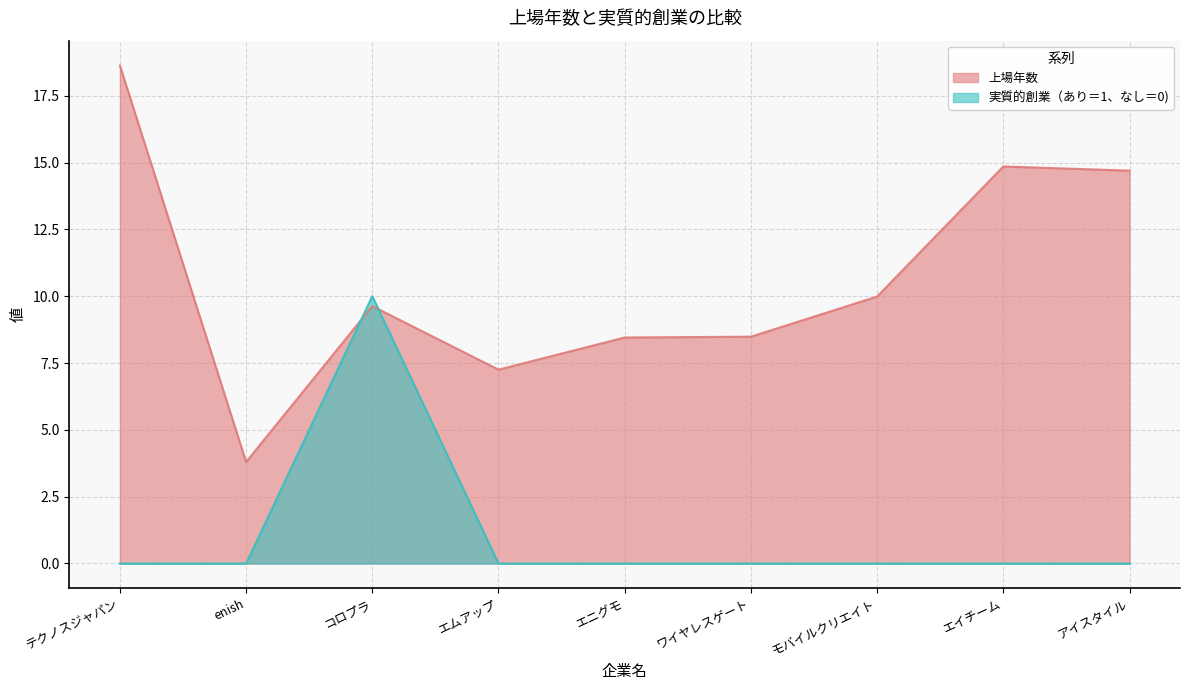

How many times do 上場年数 and 実質的創業（あり＝1、なし＝0) cross each other?

2